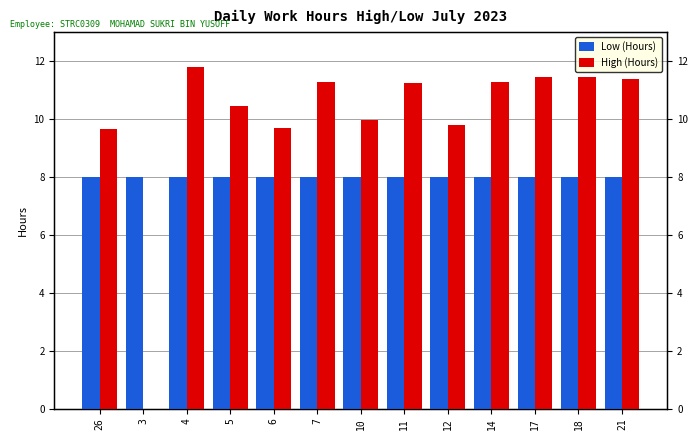

Rank the series at 18 from highest to lowest value.

High (Hours), Low (Hours)